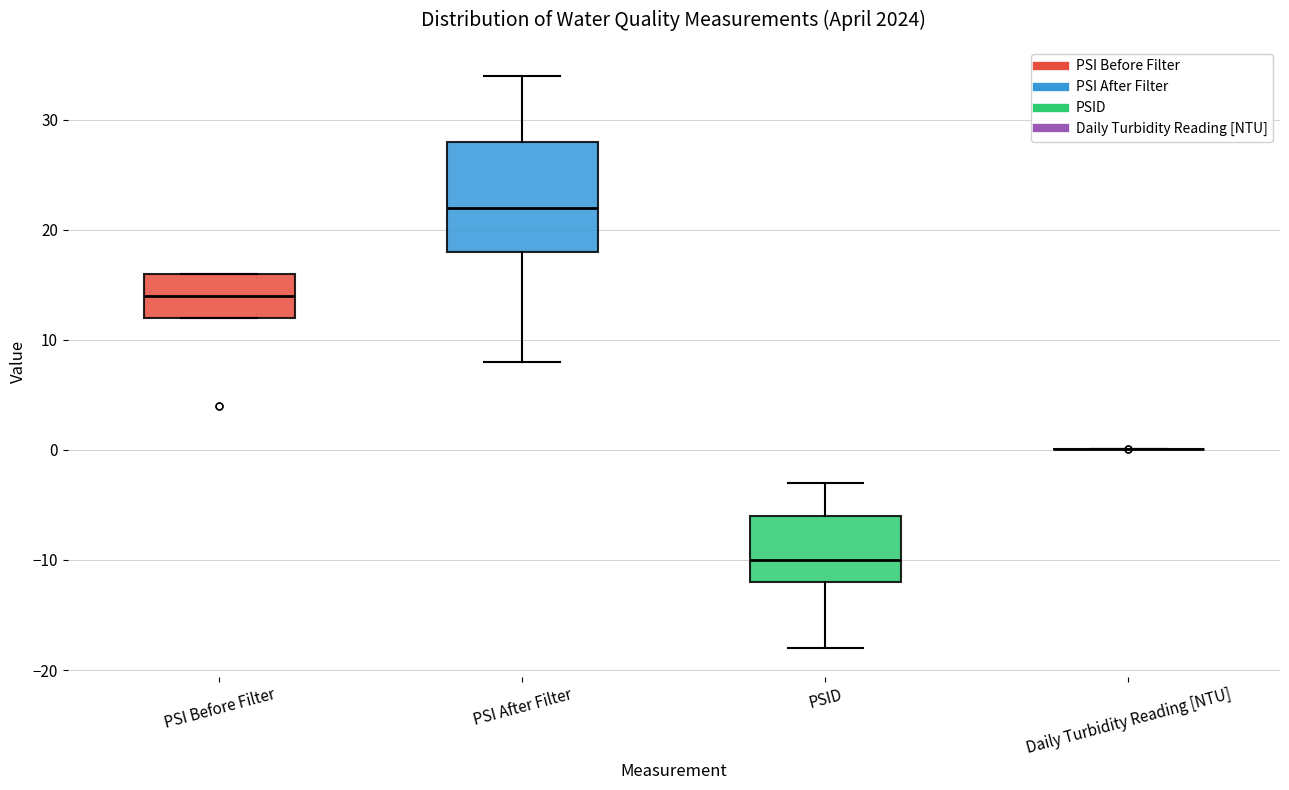

Comparing the boxes themselves (not the whiskers), which one is the tallest?

PSI After Filter